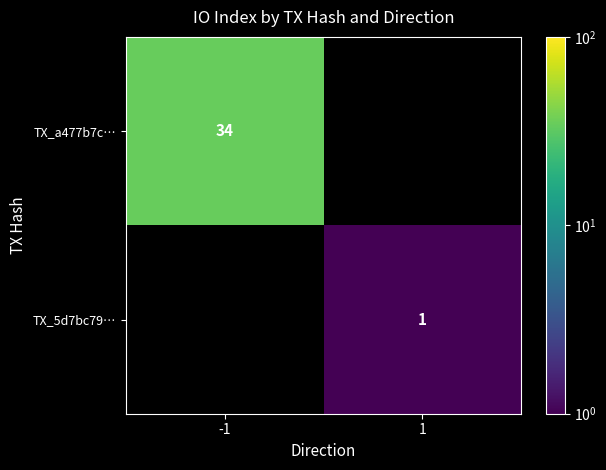

Is it true that TX_a477b7c… equals 34 at -1?

True